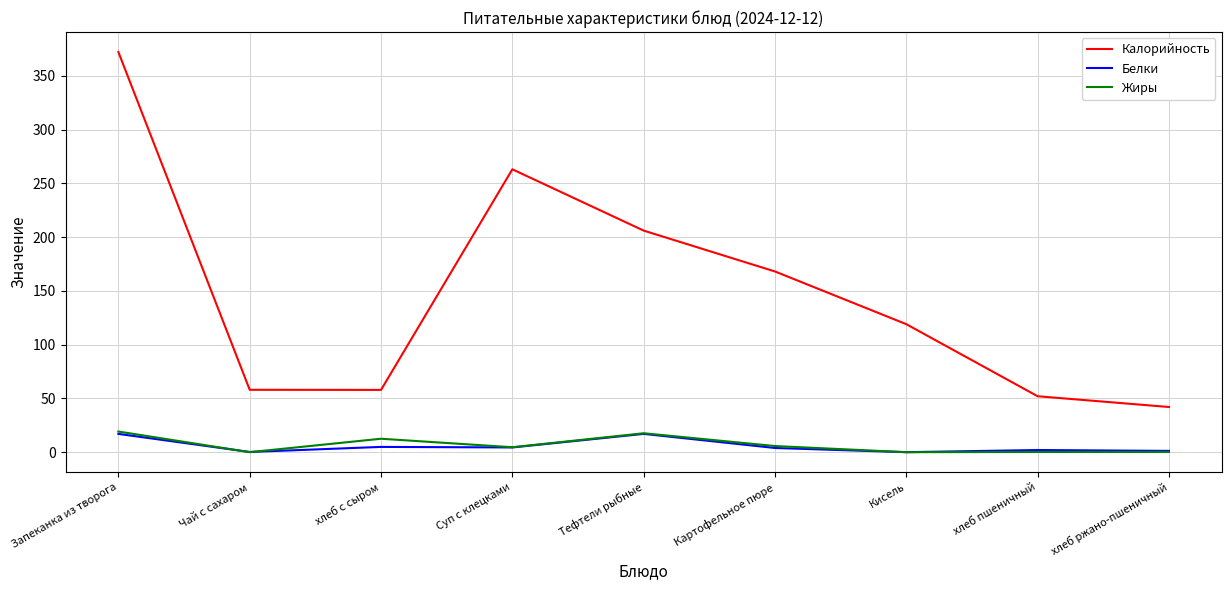

Is it true that Калорийность equals 119.0 at Кисель?

True